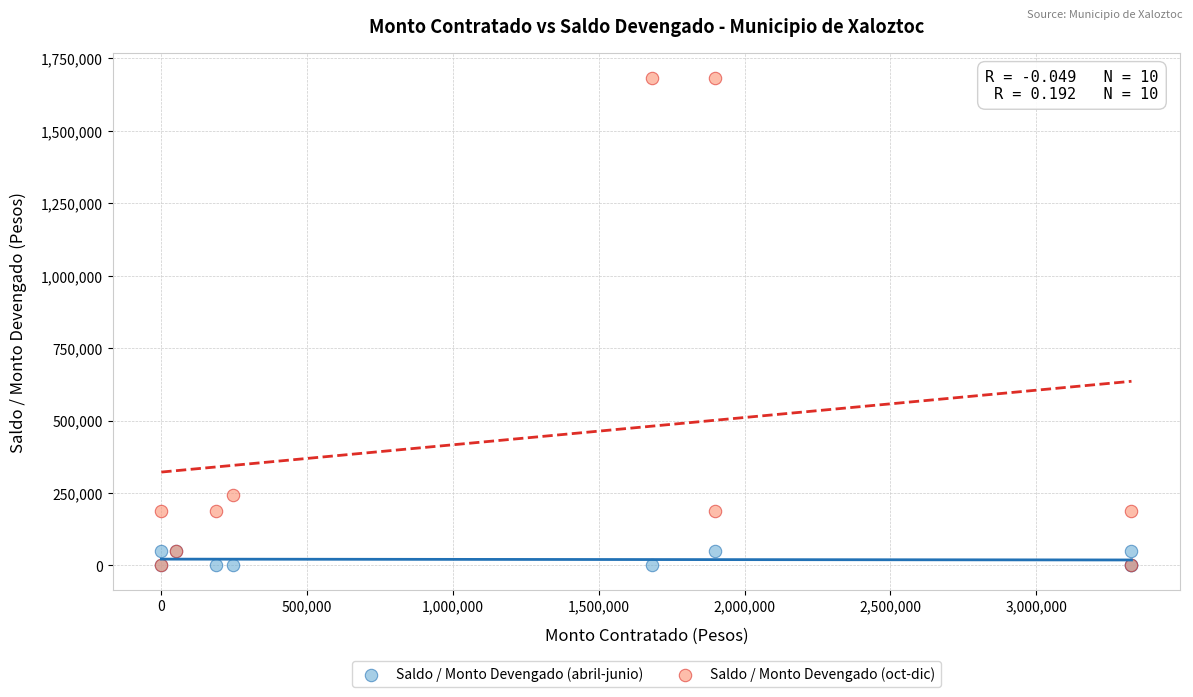

Which series has the largest Y range (max minus min)?

Saldo / Monto Devengado (oct-dic)